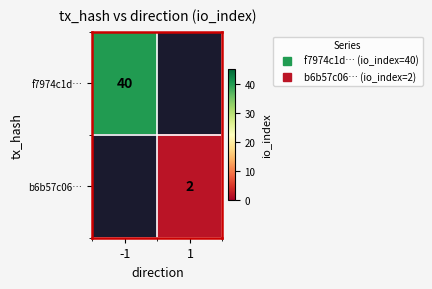

True or false: f7974c1d… has a value of 58.1 at -1.

False